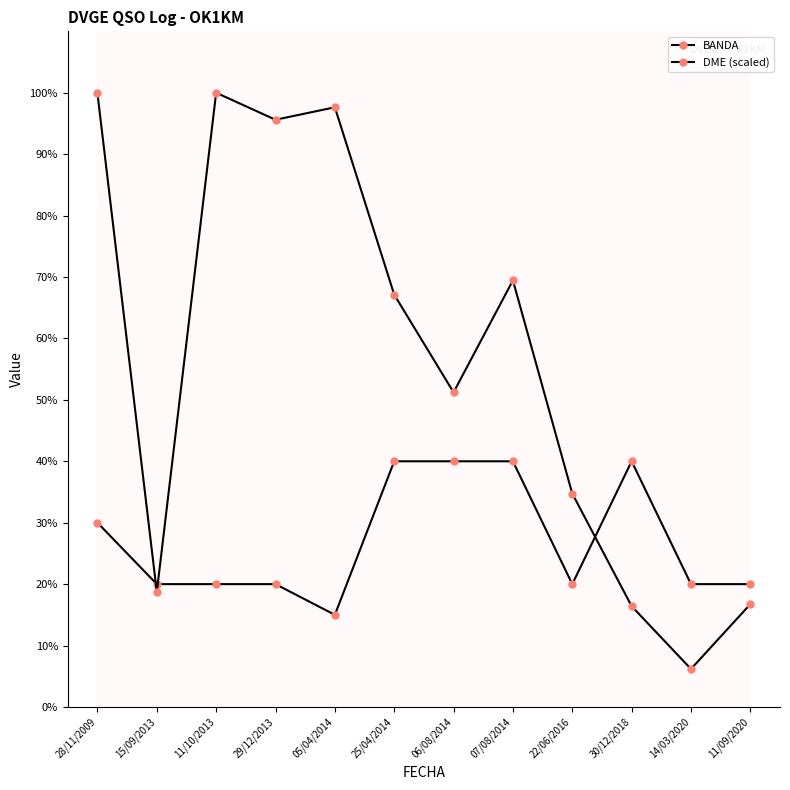

How many lines are shown in the chart?

2